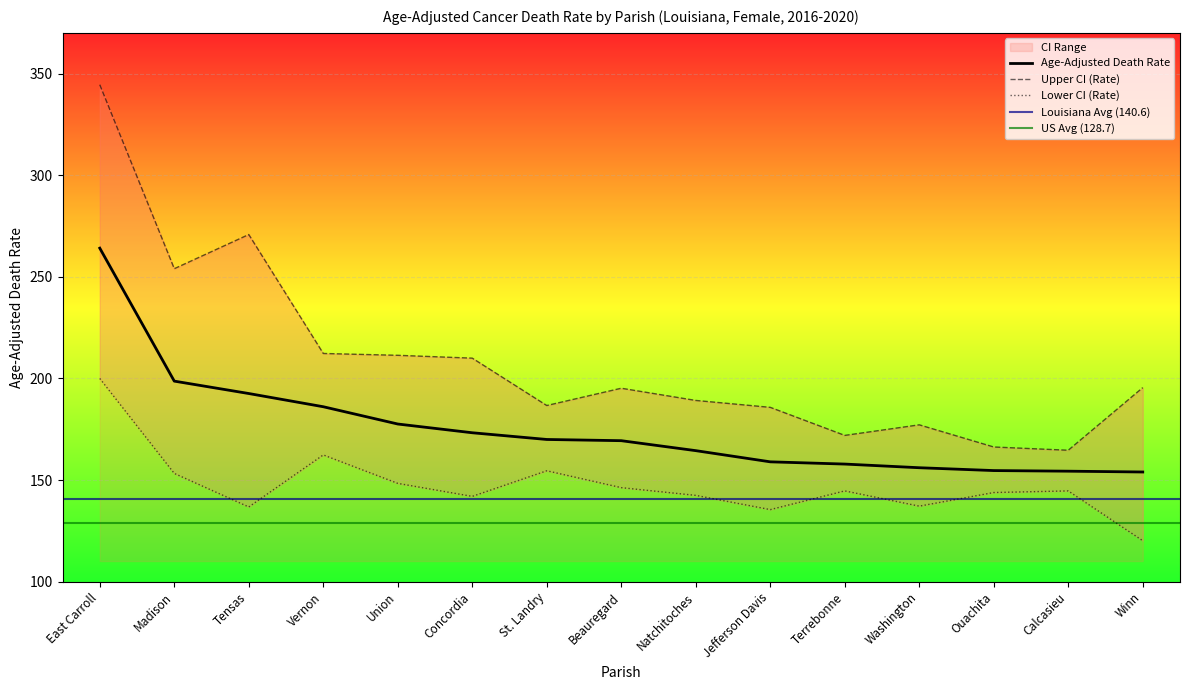

Reading left to right, list all the values displayed in this chart.

Age-Adjusted Death Rate: 264.1	198.7	192.6	186.1	177.6	173.3	170.0	169.4	164.5	159.0	157.9	156.1	154.7	154.4	154.0
Upper CI (Rate): 344.5	254.0	270.8	212.3	211.4	210.0	186.7	195.2	189.2	185.8	172.0	177.2	166.3	164.7	195.5
Lower CI (Rate): 200.0	153.3	136.8	162.4	148.4	142.0	154.6	146.3	142.5	135.5	144.7	137.2	143.9	144.7	120.2